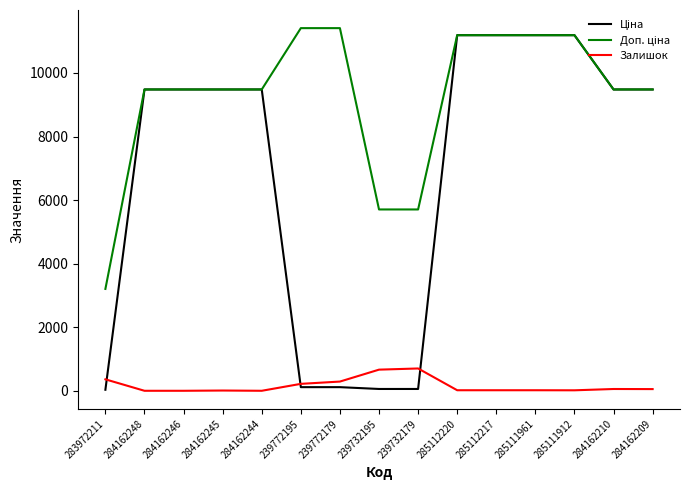

At how many categories does at least one series exceed 2083?

15